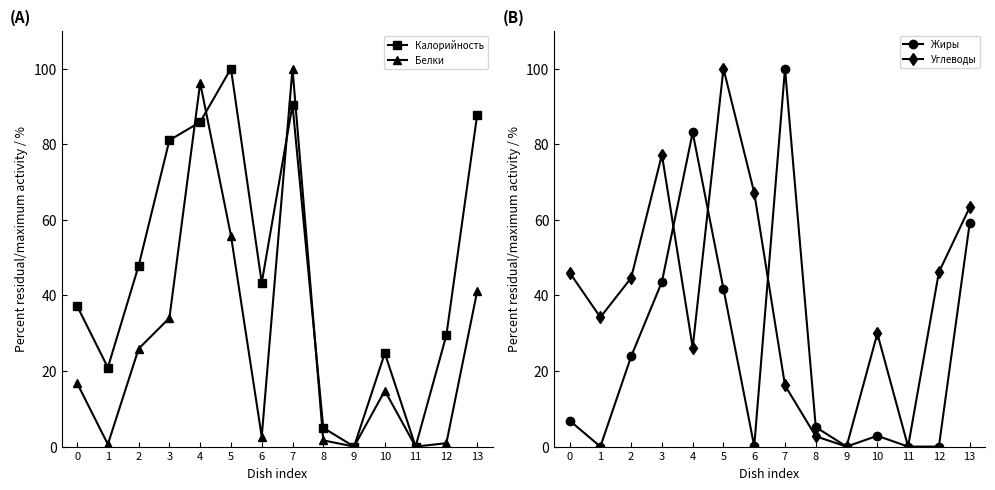

True or false: Калорийность has a value of 23.9 at 13.

False